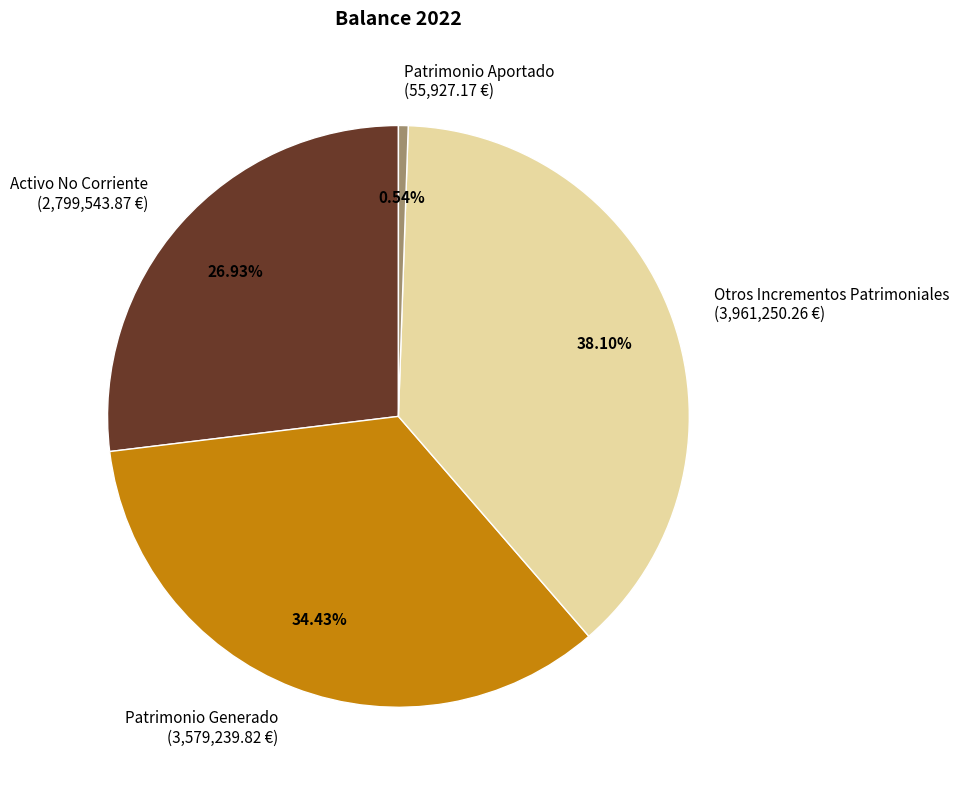

Which category has the biggest portion of the pie?

Otros Incrementos Patrimoniales